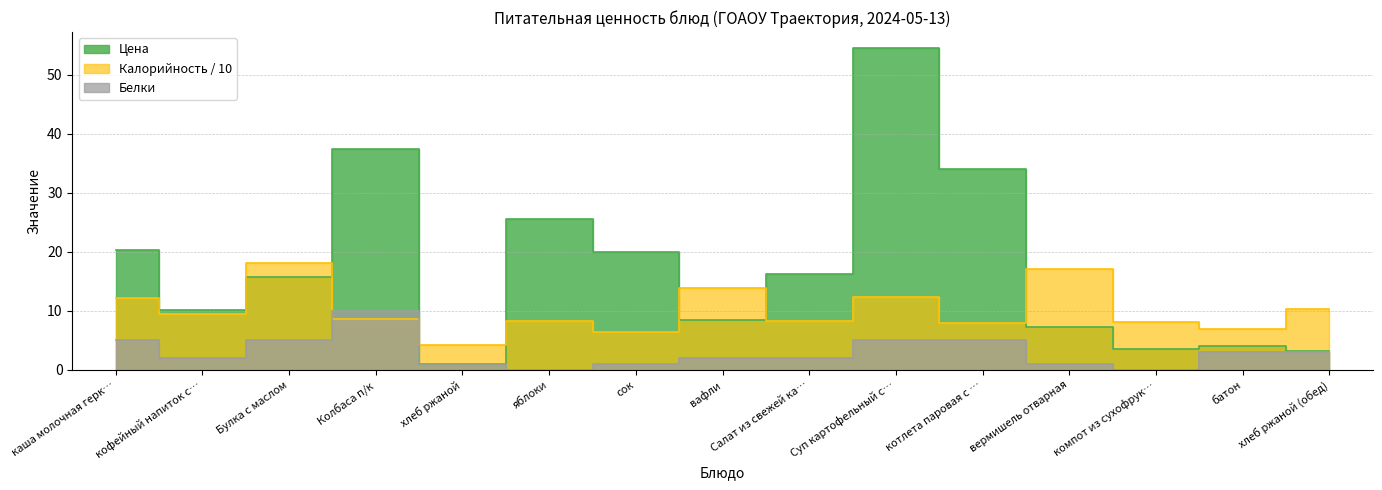

Is it true that Белки equals 2.0 at кофейный напиток с…?

True